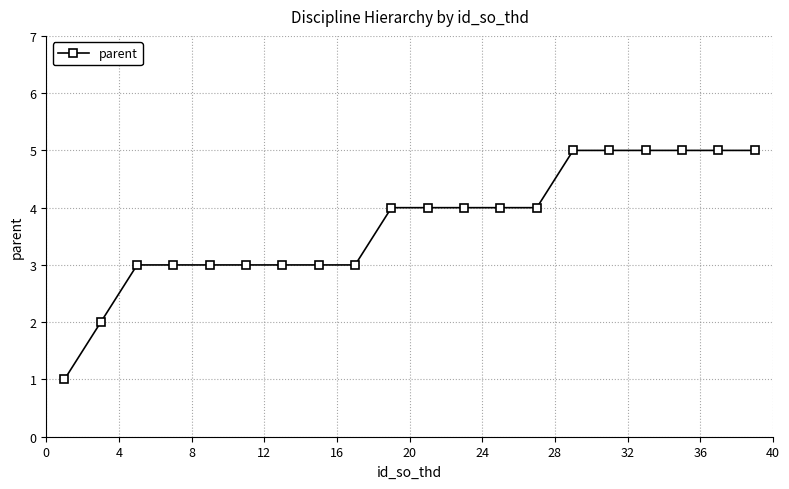

What is the maximum value shown in the chart?

5